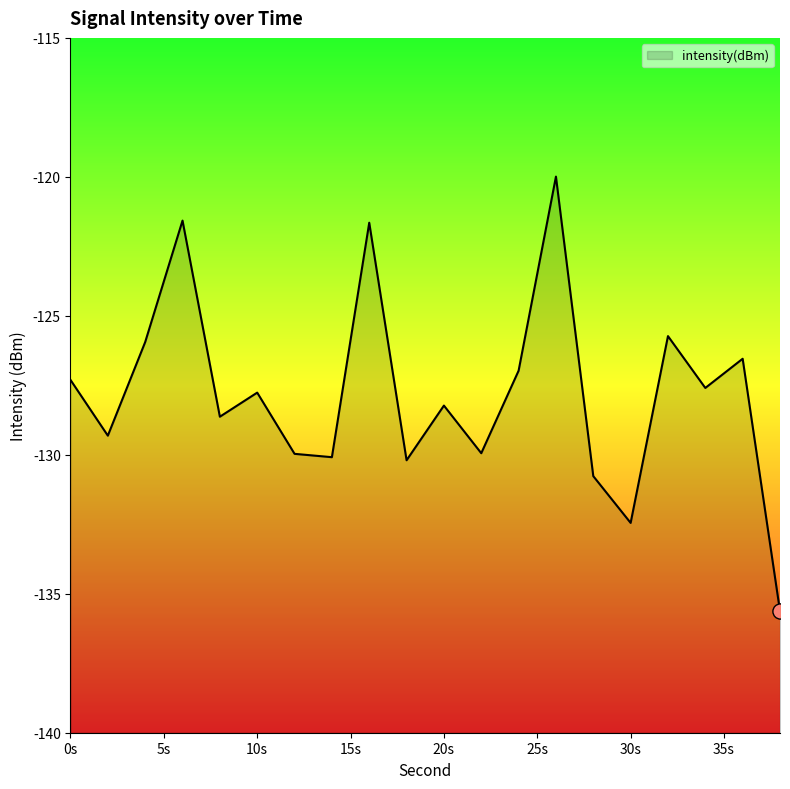

Which has a higher value, 36 or 0?

36